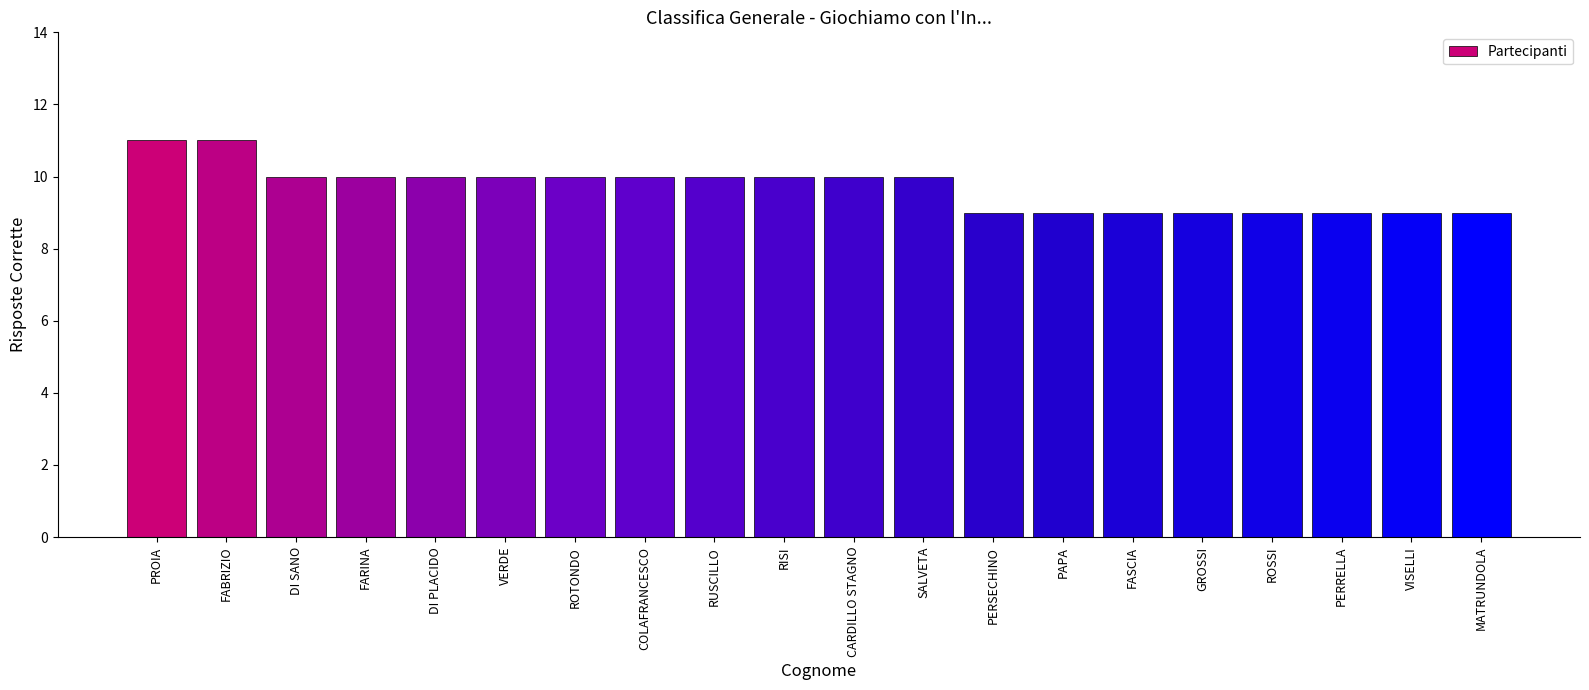

Does the chart contain any negative values?

No